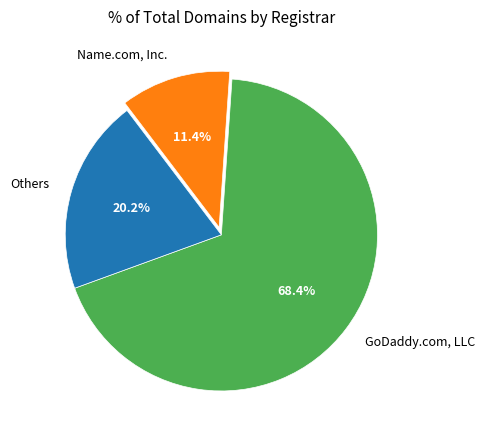

Between Others and GoDaddy.com, LLC, which is larger?

GoDaddy.com, LLC